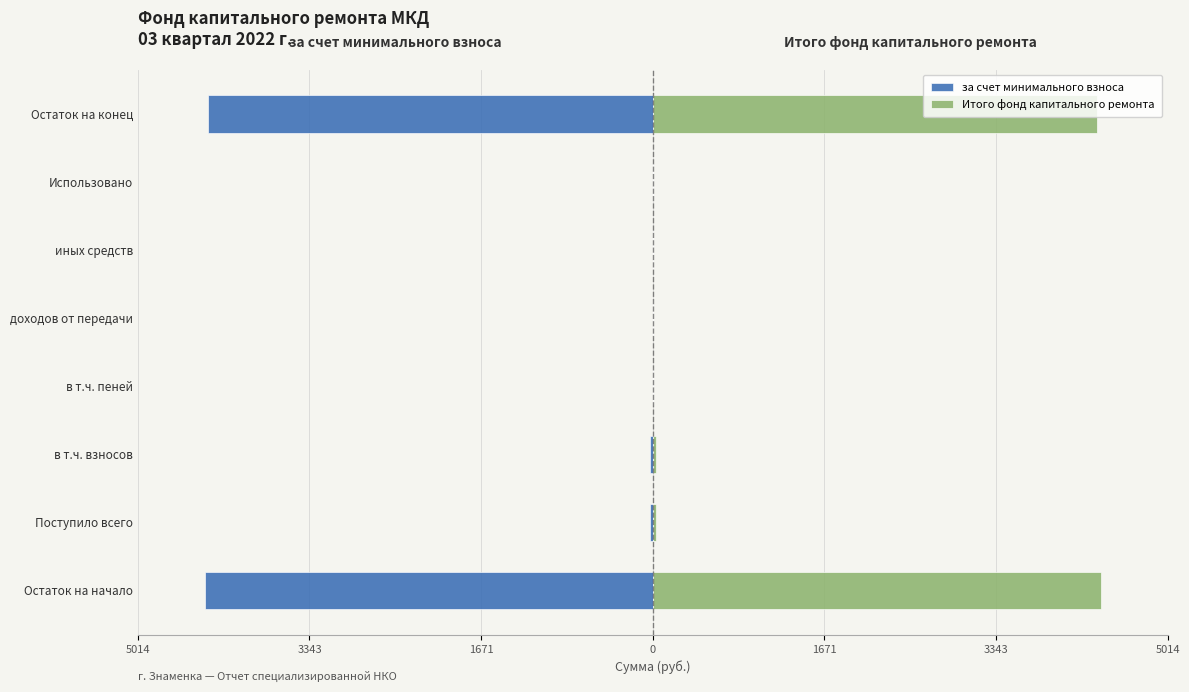

Between доходов от передачи and иных средств, which series saw the biggest shift?

за счет минимального взноса